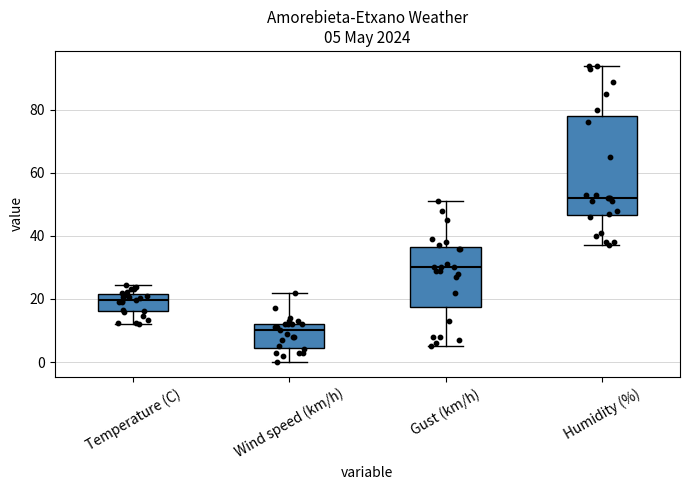

Which box's median line is the lowest?

Wind speed (km/h)